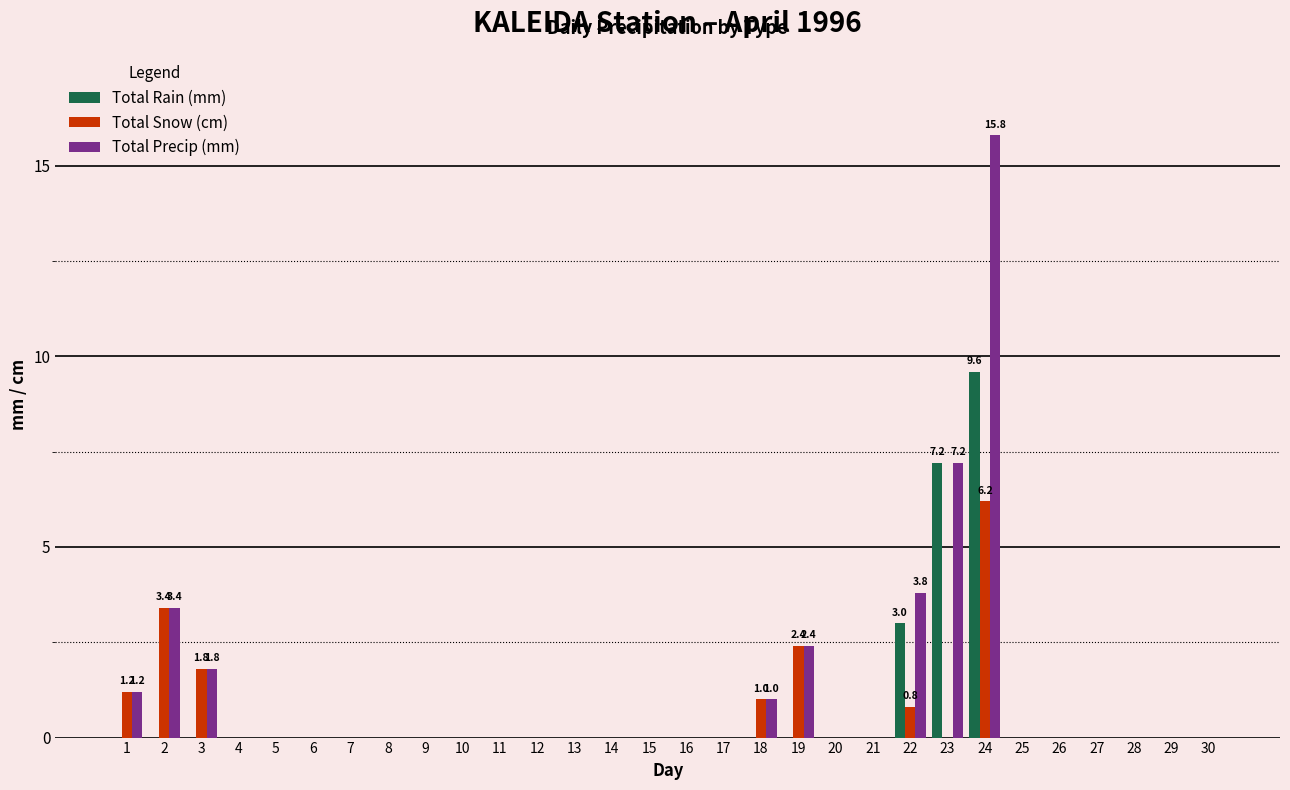

The value of Total Snow (cm) at 21 is -3.8. True or false?

False